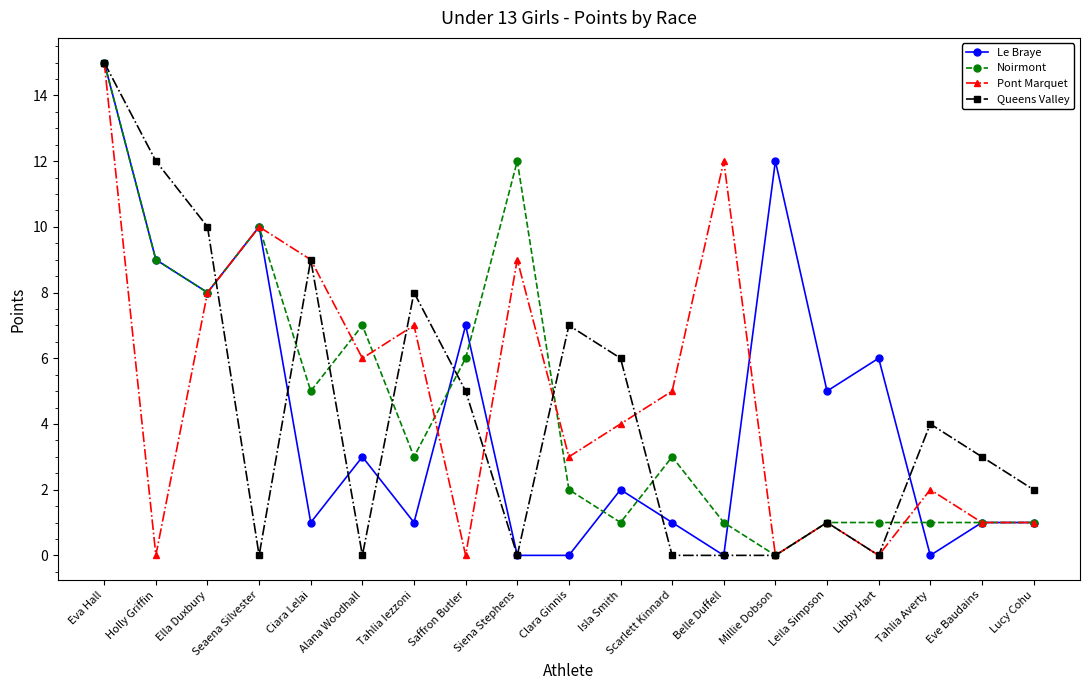

Which series changed the most between Millie Dobson and Leila Simpson?

Le Braye